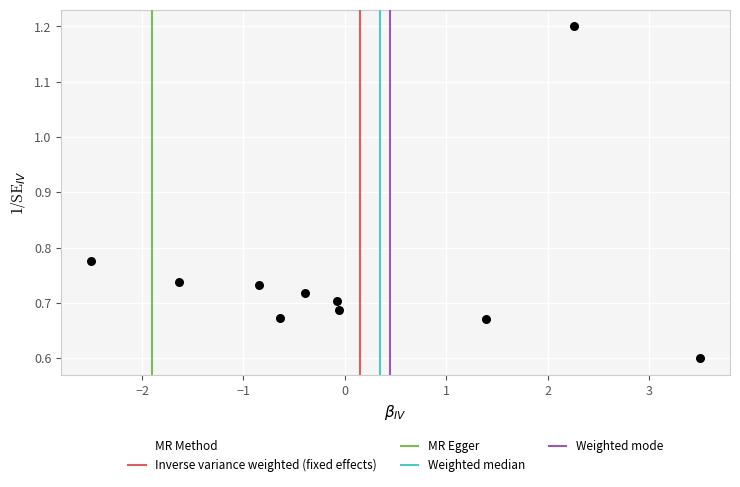

What is the range of Y values (max minus min)?

0.6